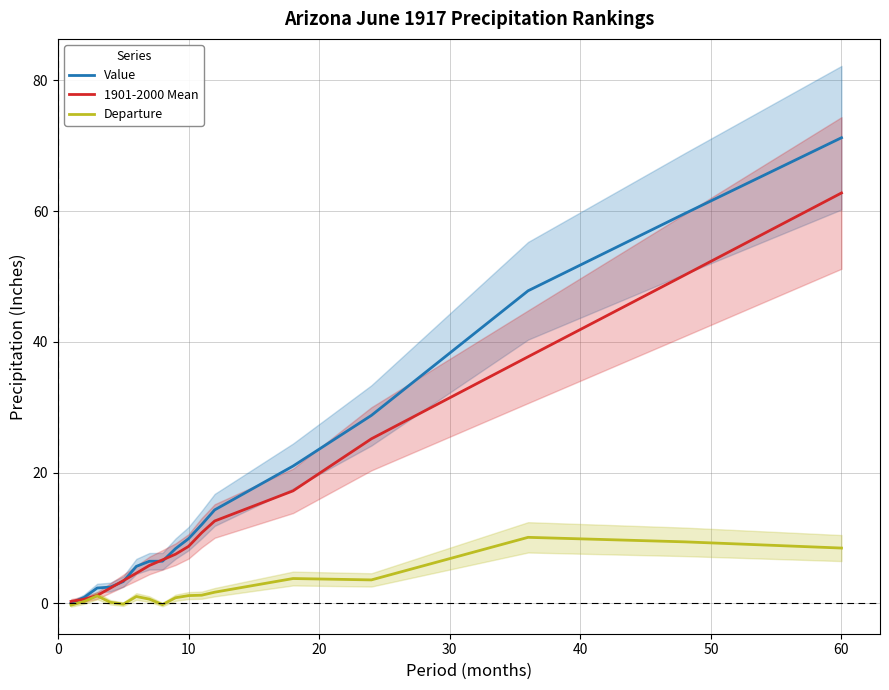

What is the highest value of the Value series?

71.2